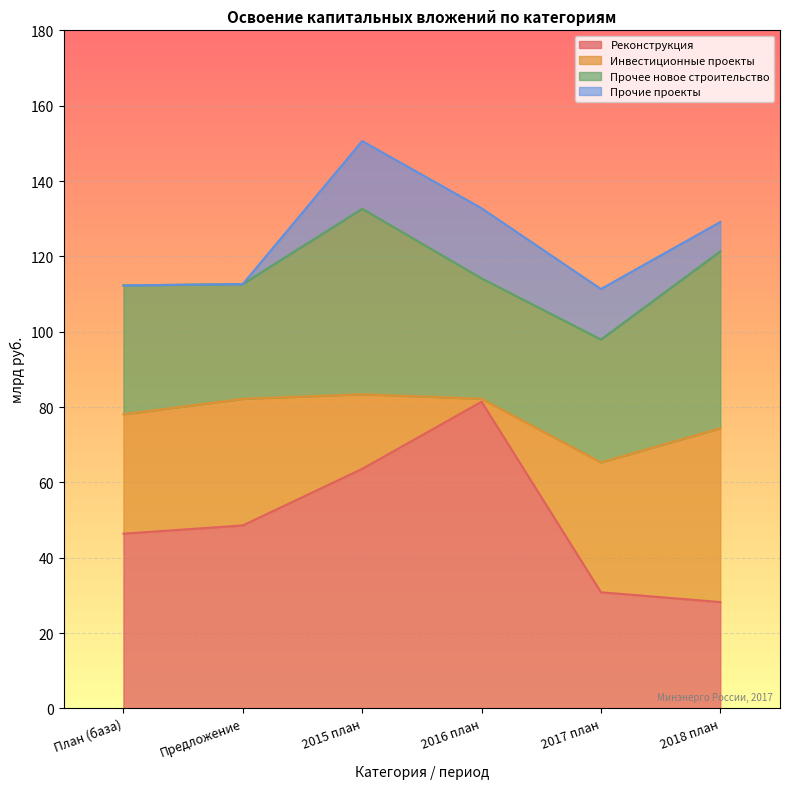

What is the difference between the maximum and minimum values in the Реконструкция series?

53.2